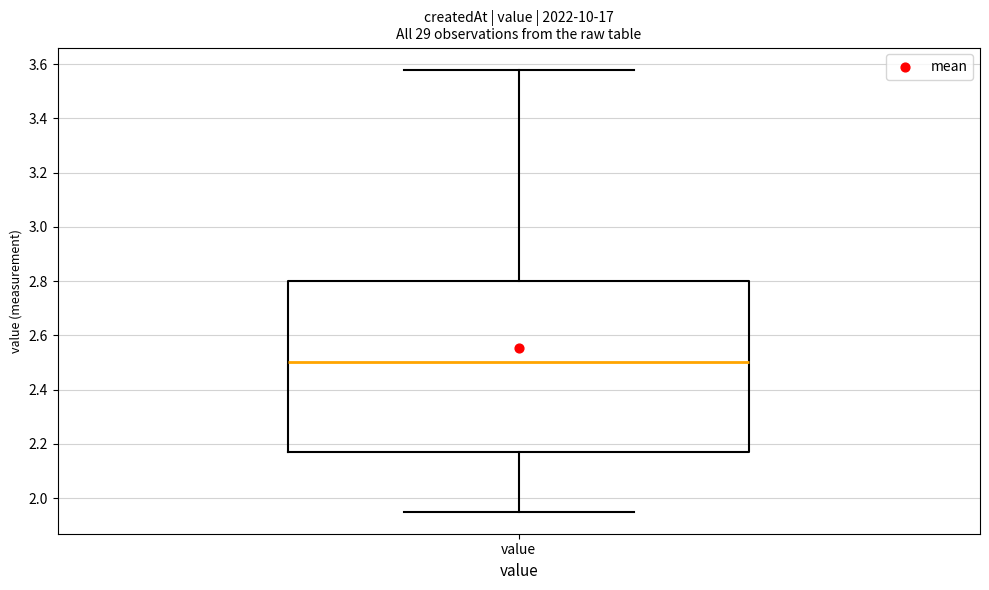

Transcribe this box plot: give where the median line is, the range the box spans, and where the two whiskers end, as read against the y-axis. The values are not printed on the chart, so give them approximately, as read against the axis.

median 2.50, box 2.18 to 2.80, whiskers 1.96 to 3.58